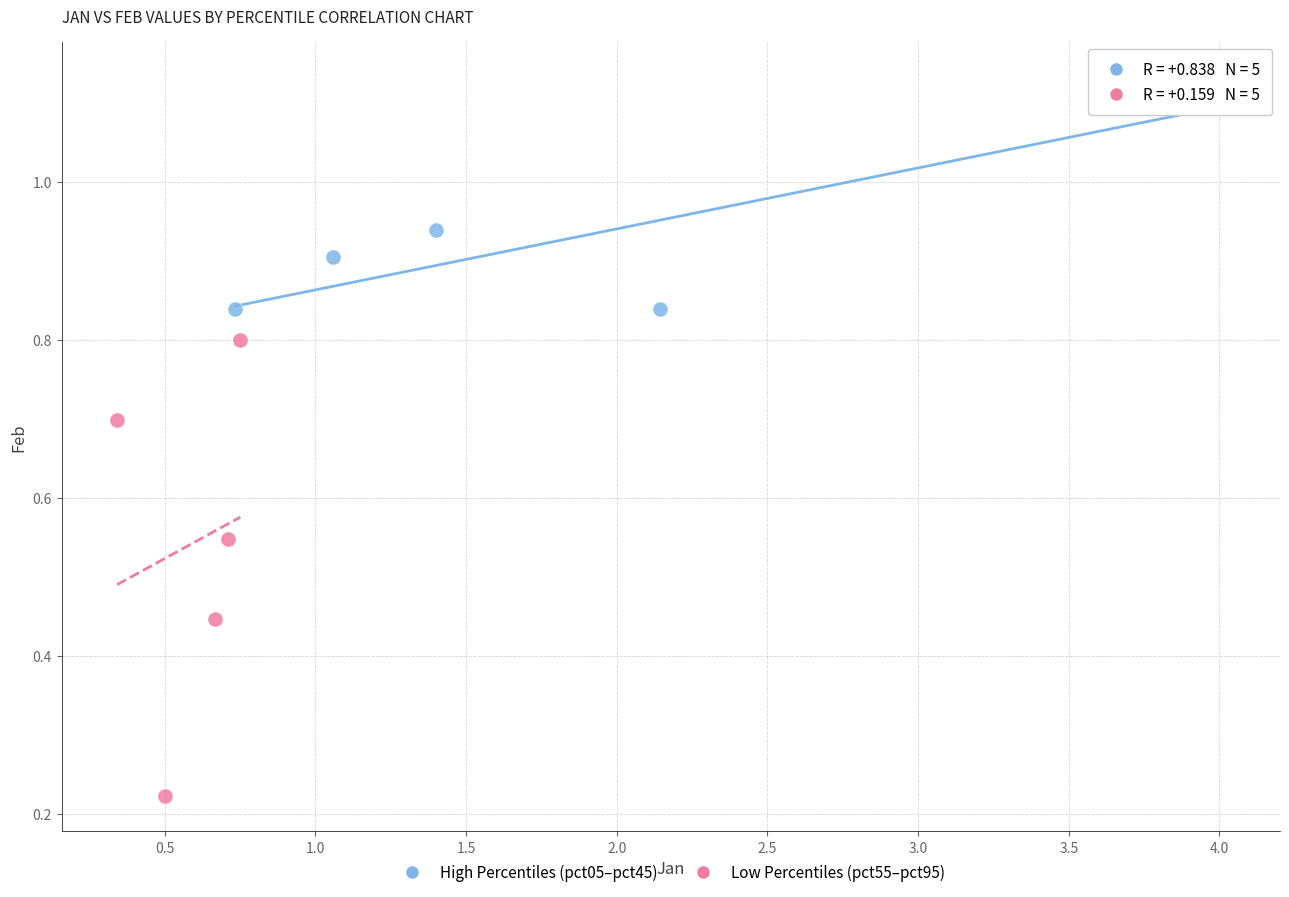

Which series reaches the minimum Y coordinate?

Low Percentiles (pct55–pct95)